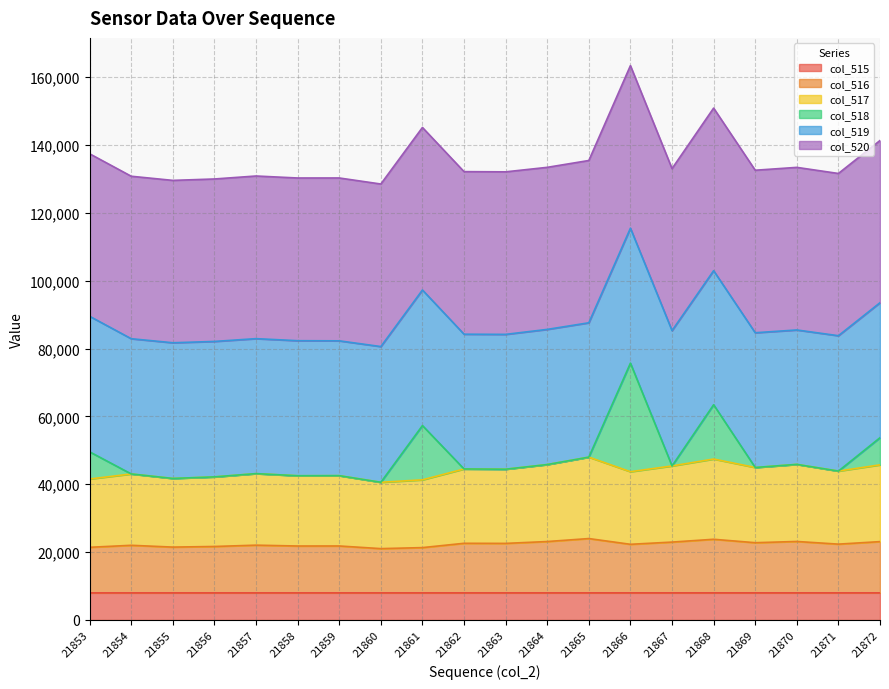

What is the minimum value for col_515?

7993.1